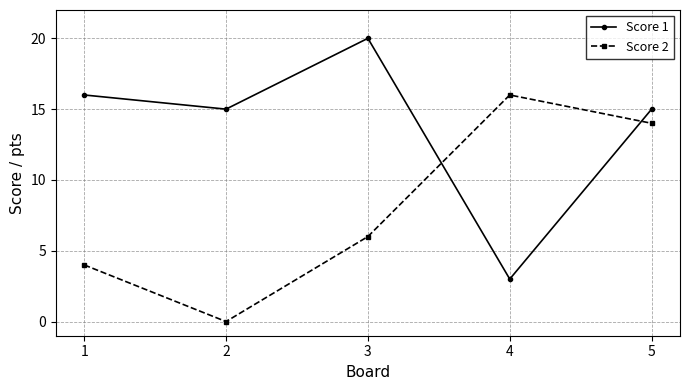

How many lines are shown in the chart?

2